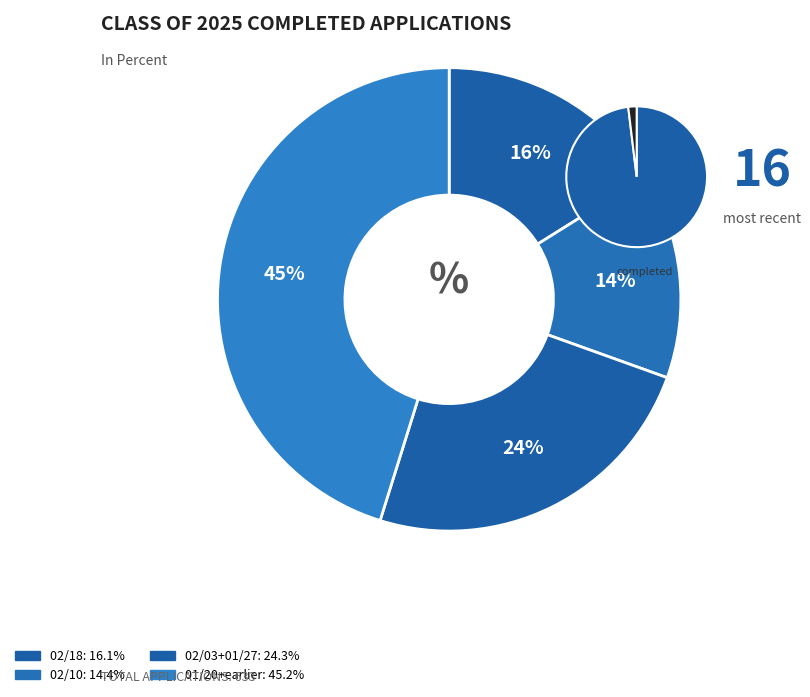

Is there a majority slice in this chart?

No